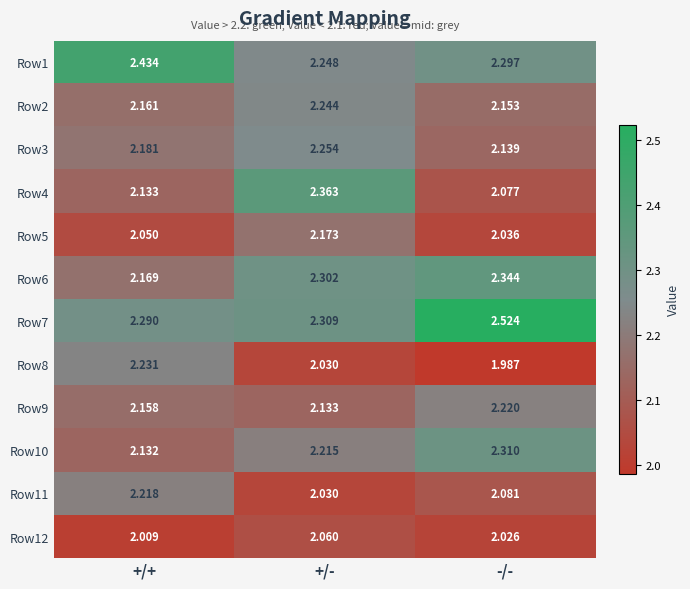

At which category is the sum across all series the highest?

+/-